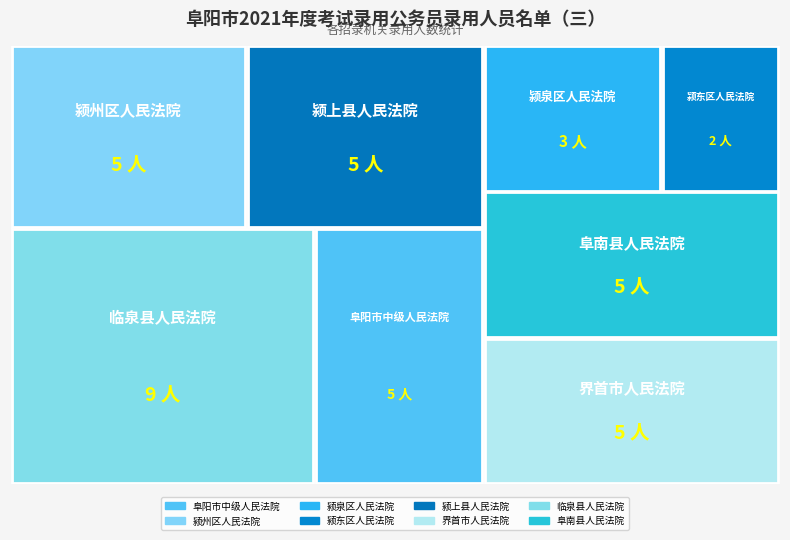

Reading left to right, extract all data points from this chart.

5	5	3	2	5	5	9	5